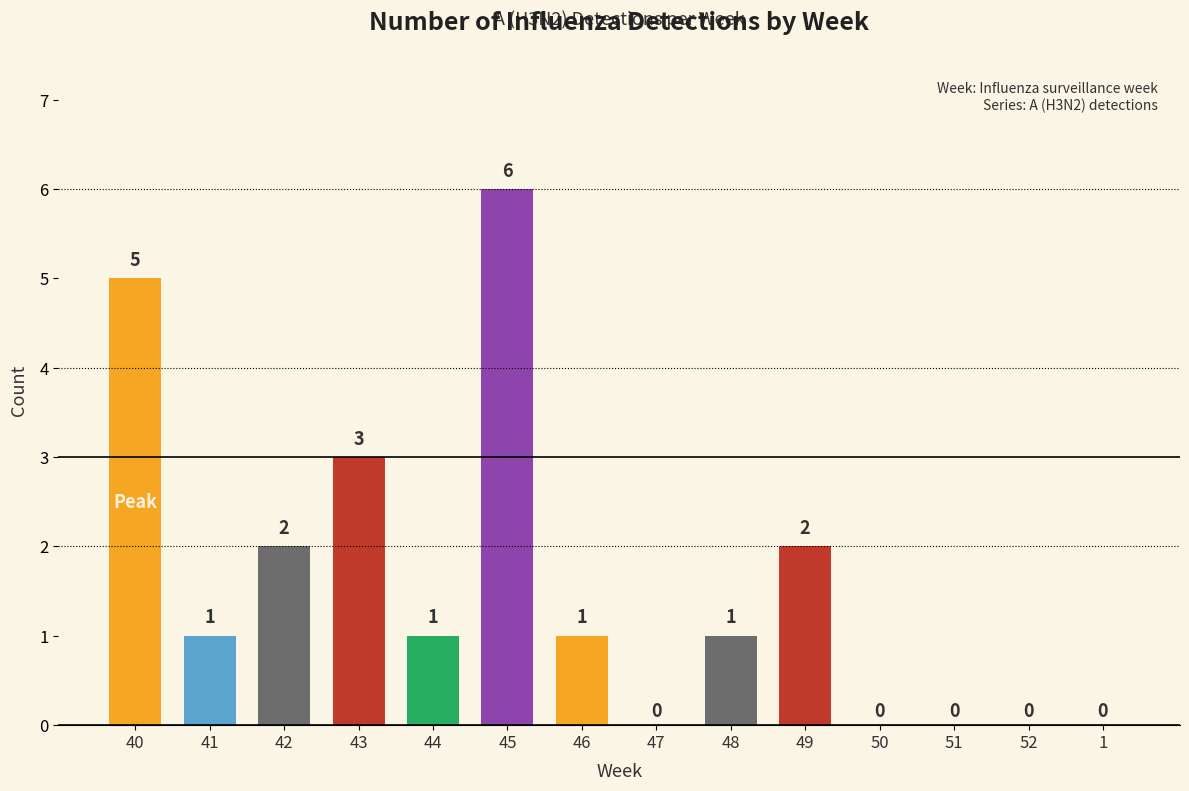

What is the greatest value displayed?

6